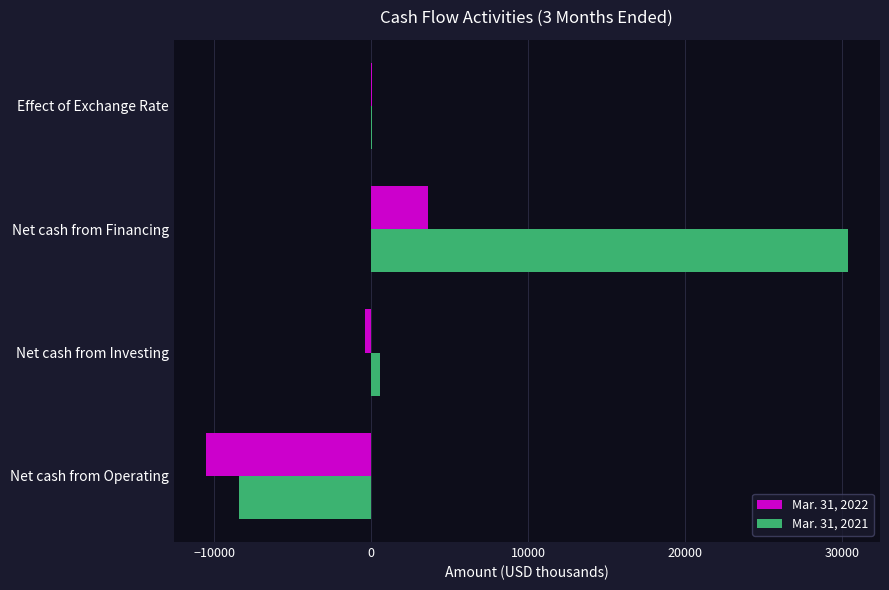

What are all the series names shown in the legend?

Mar. 31, 2022, Mar. 31, 2021